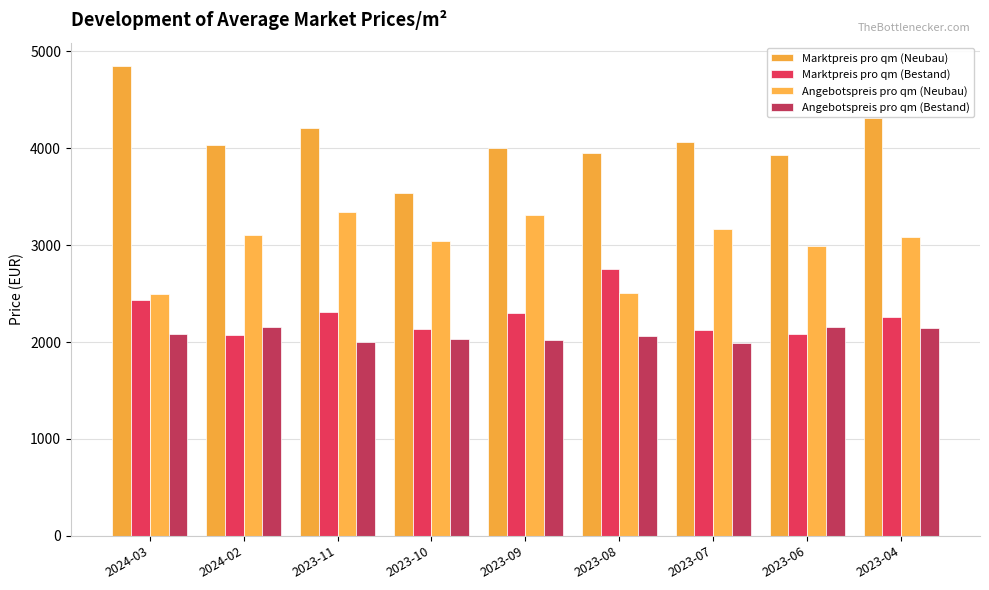

True or false: Angebotspreis pro qm (Neubau) has a value of 3106.6 at 2024-02.

True